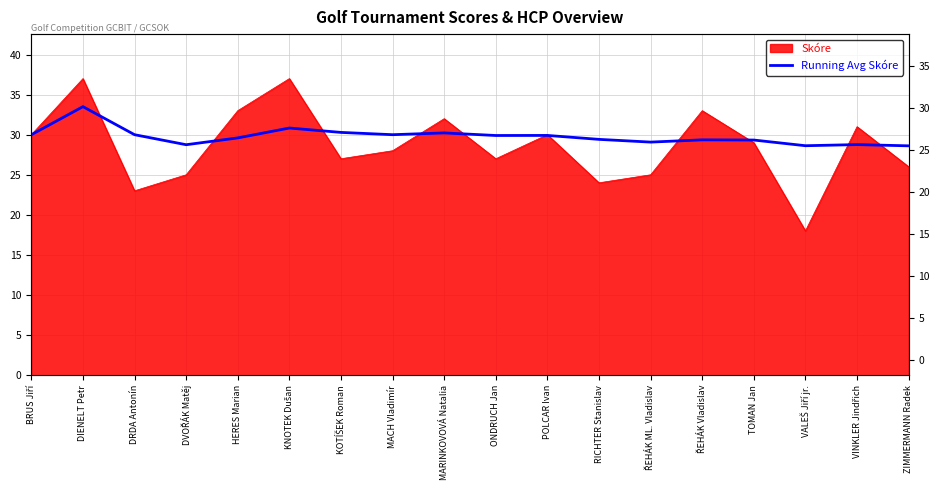

What is the label of the 2nd point from the right?

VINKLER Jindřich